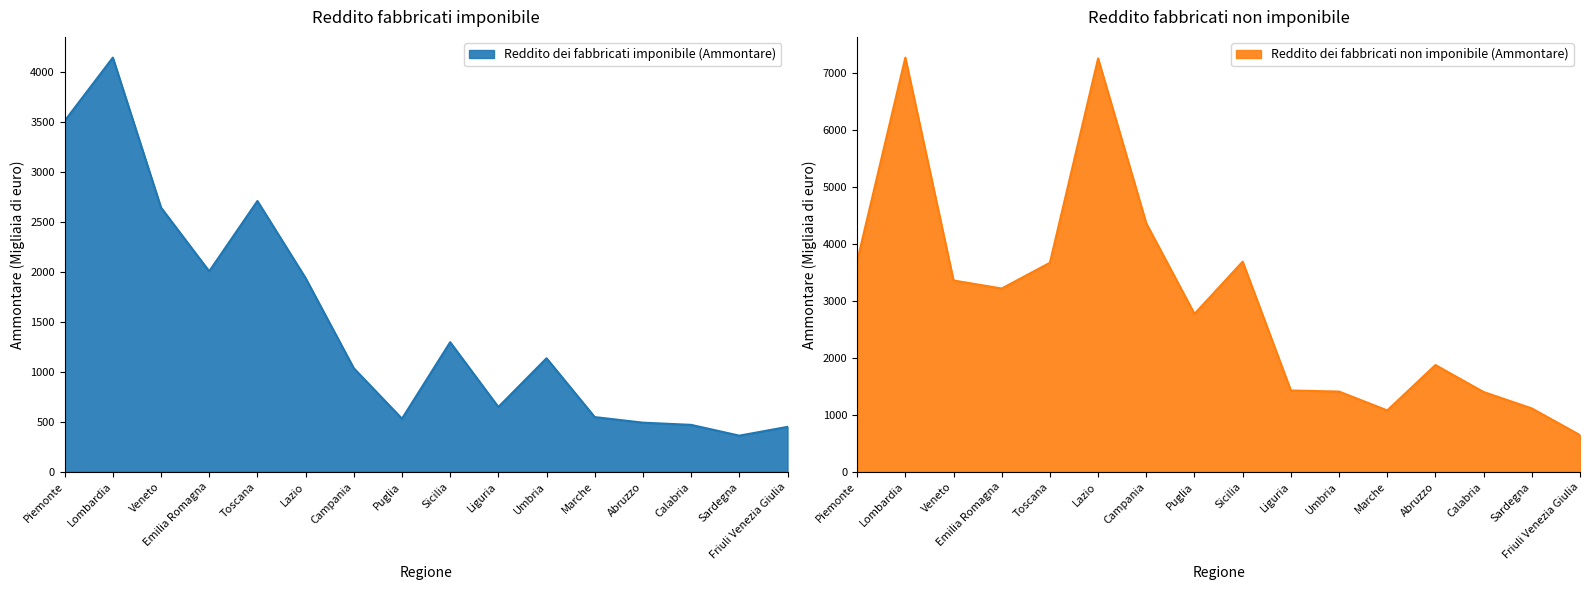

Where does the Reddito dei fabbricati imponibile (Ammontare) series first go above 1137?

Piemonte